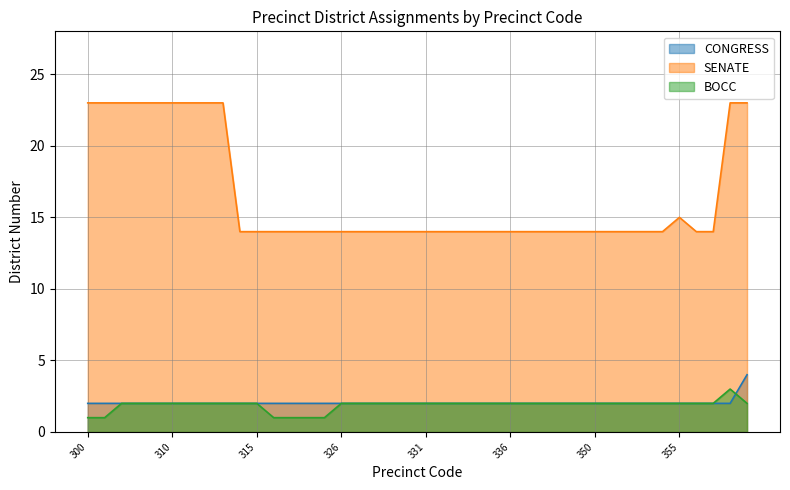

What is the total value across all series at 311?

27